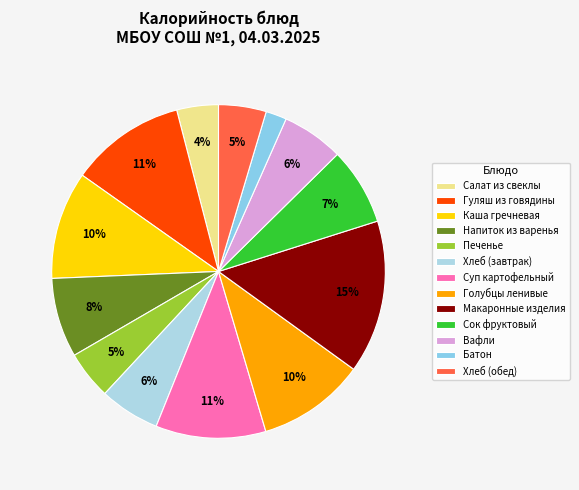

How many segments does this pie chart have?

13